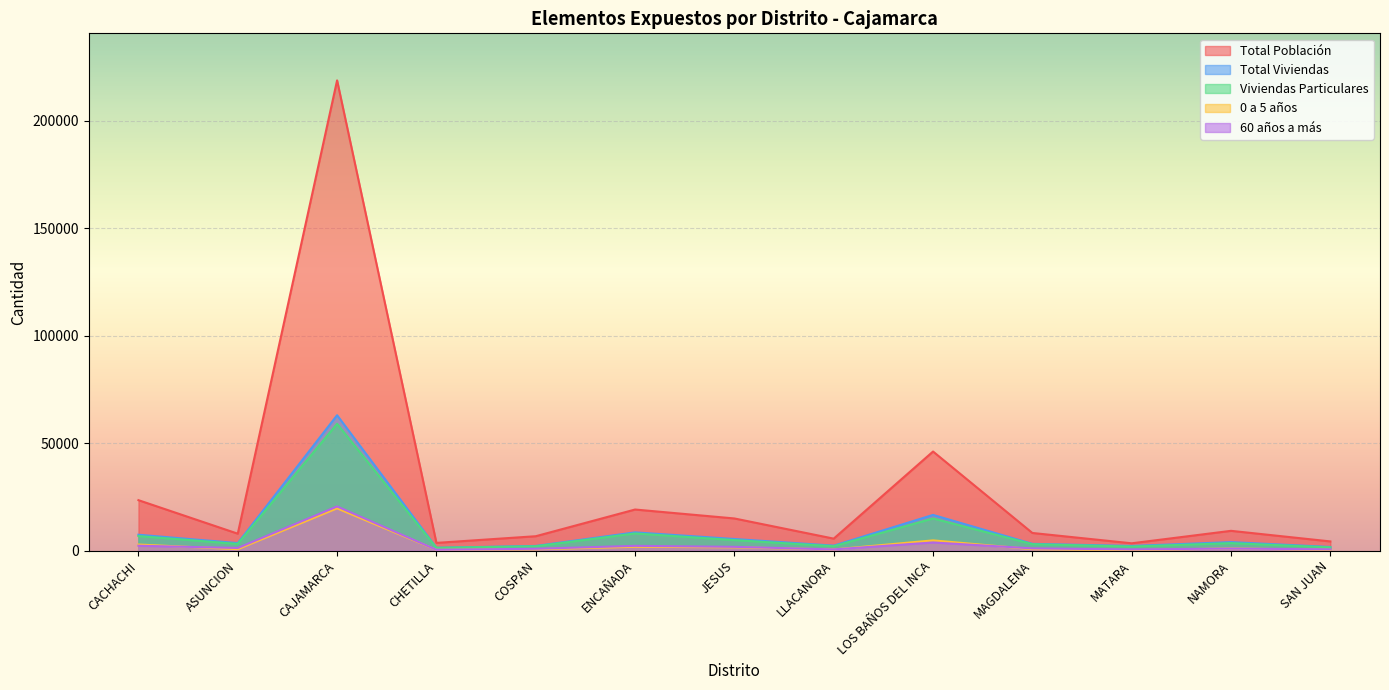

True or false: Total Viviendas and 60 años a más cross at least once.

False